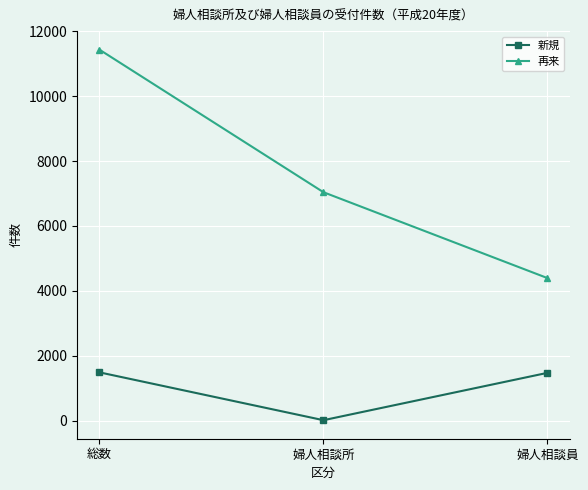

Does the chart have visible grid lines?

Yes